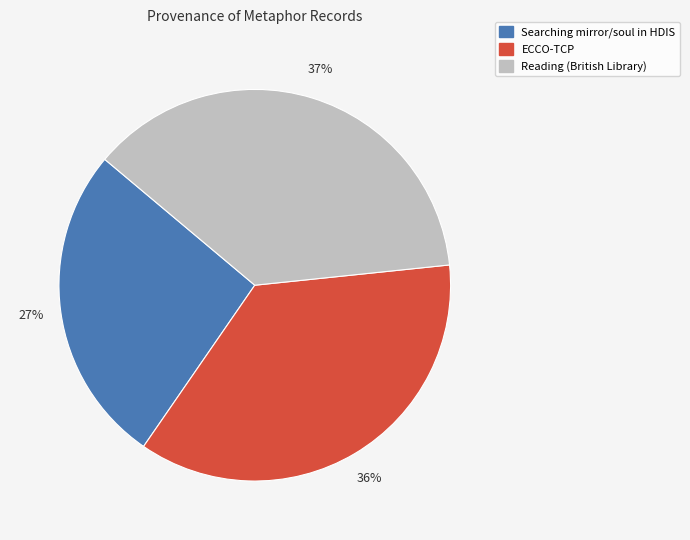

Count the number of slices in the pie.

3